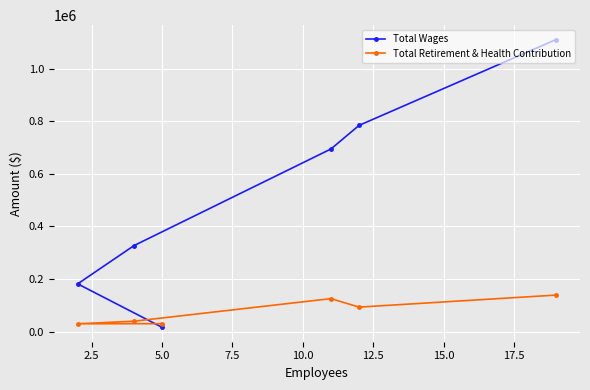

How many lines are shown in the chart?

2